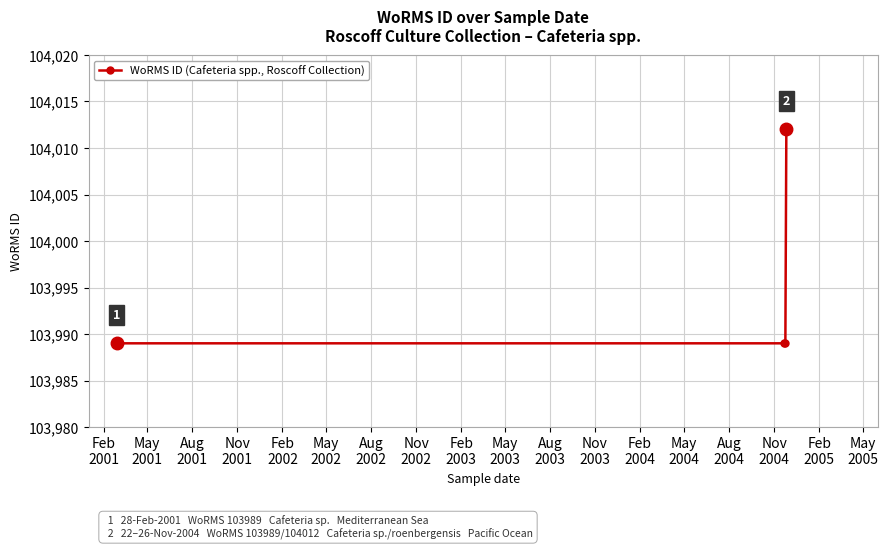

Count the number of categories in the chart.

4